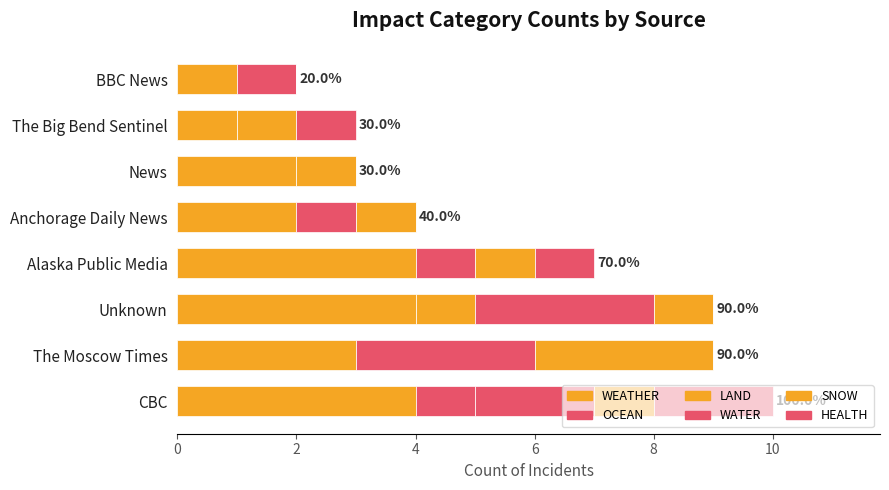

List the series in order of their peak value, lowest first.

OCEAN, LAND, HEALTH, WATER, SNOW, WEATHER